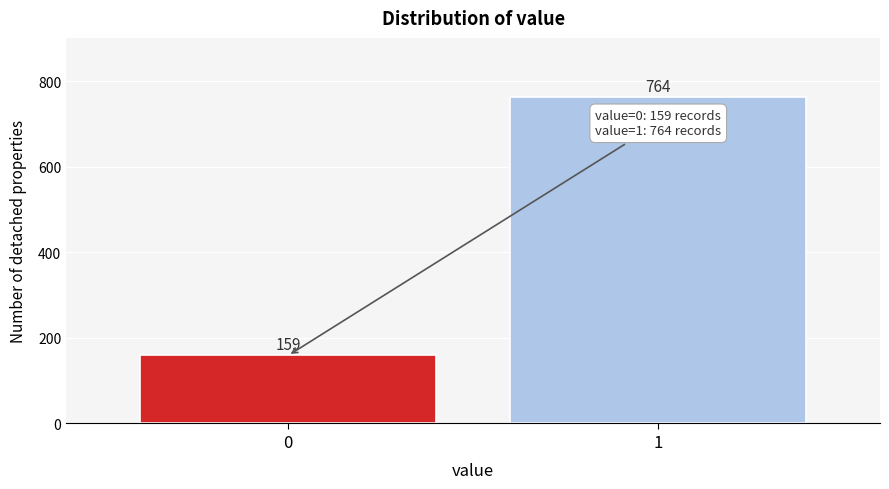

Reading left to right, what are all the values shown in this chart?

0=159	1=764